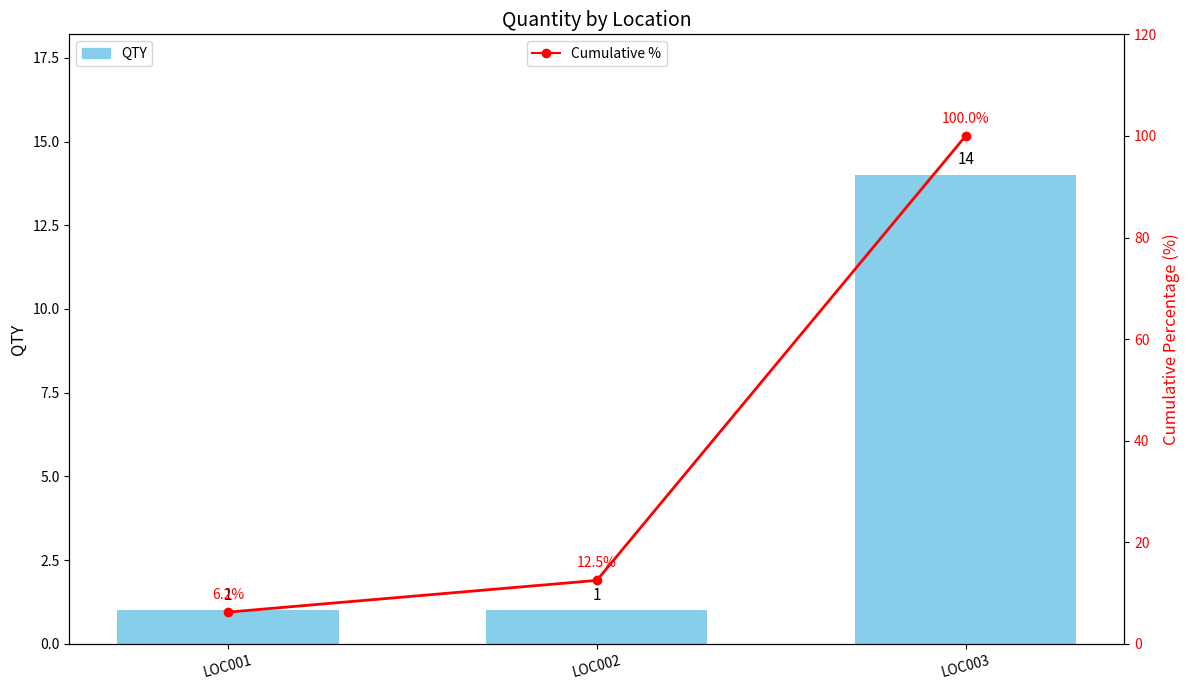

Is the value of Cumulative % at LOC002 greater than the value of QTY at LOC002?

Yes